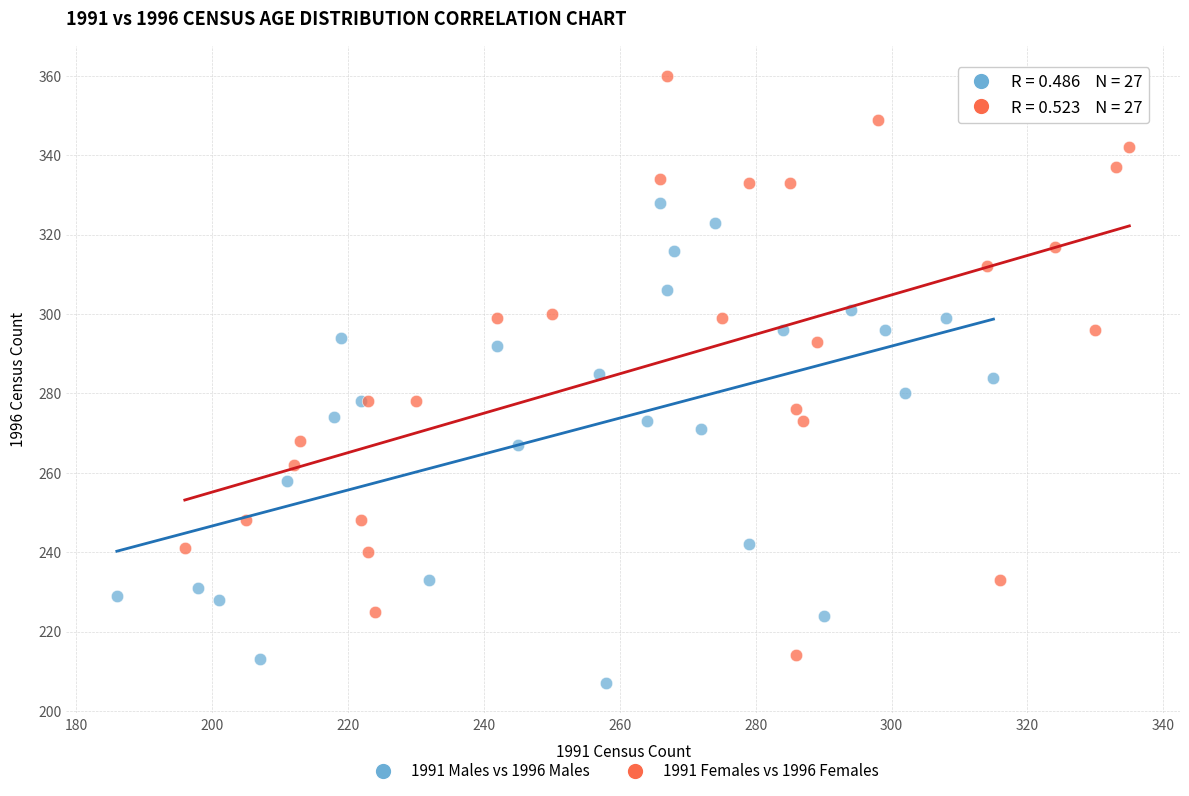

Which series contains the highest Y value?

1991 Females vs 1996 Females